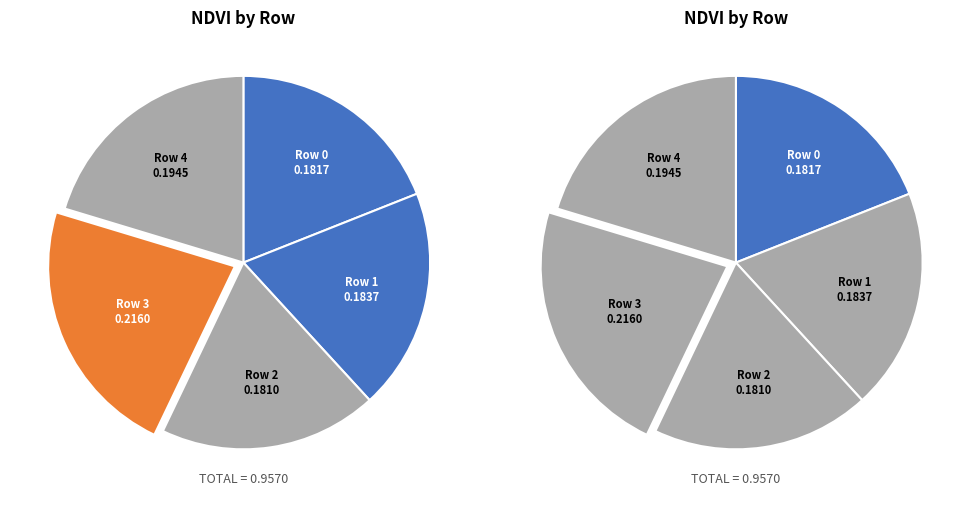

Count the number of slices in the pie.

5